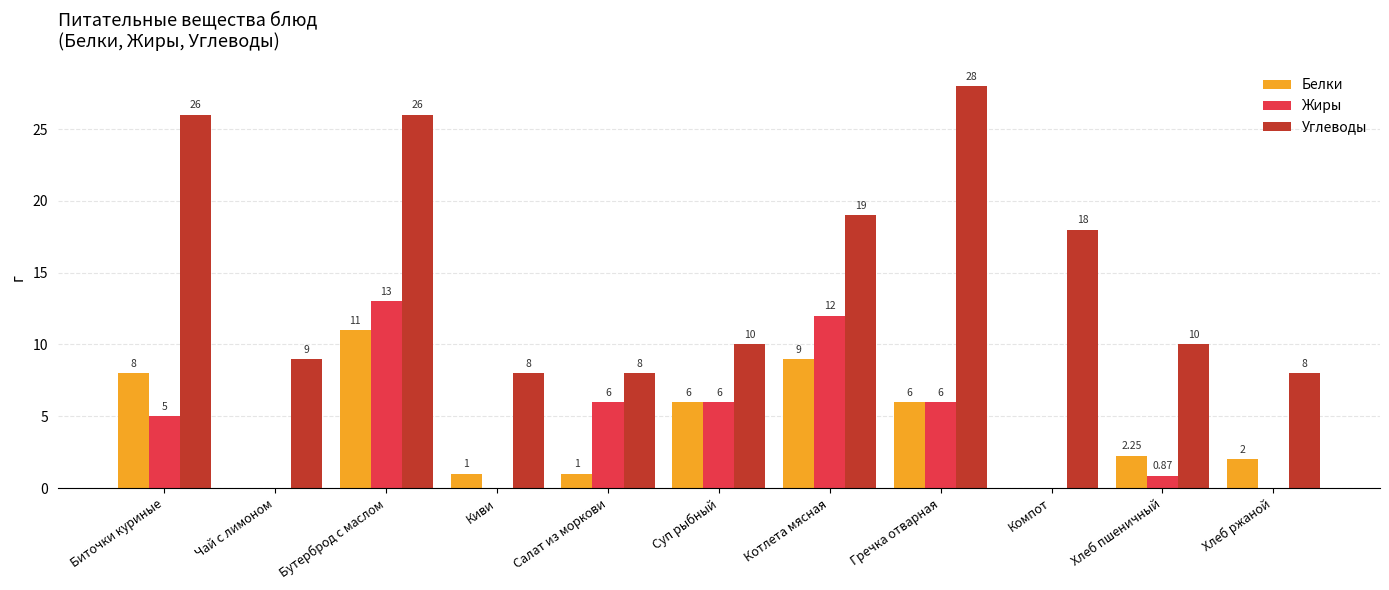

At which label does Белки first exceed 2?

Биточки куриные